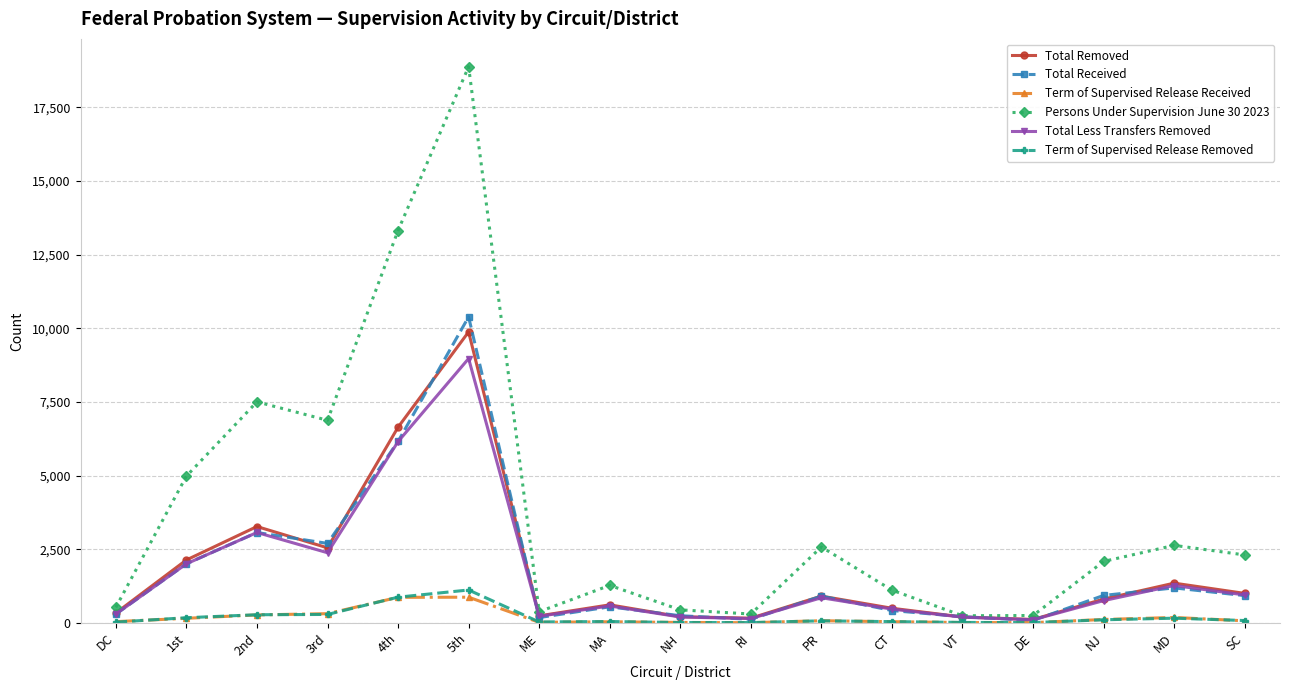

What value does the Total Removed series have at PR?

910